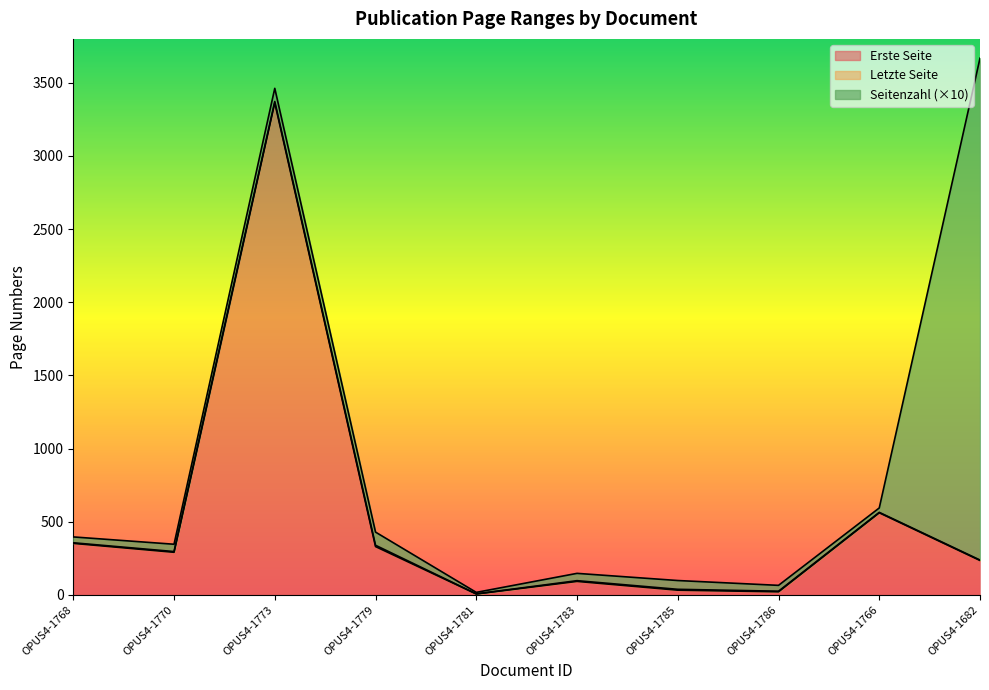

What is the approximate value of Letzte Seite at OPUS4-1781, to the nearest 10?

10